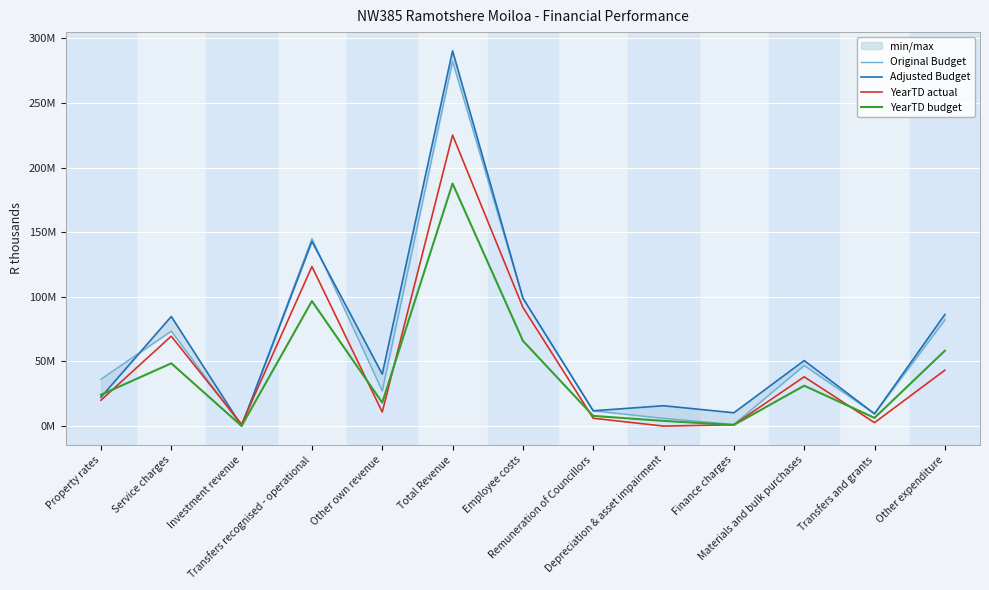

What is the maximum value for Original Budget?

282121835.5